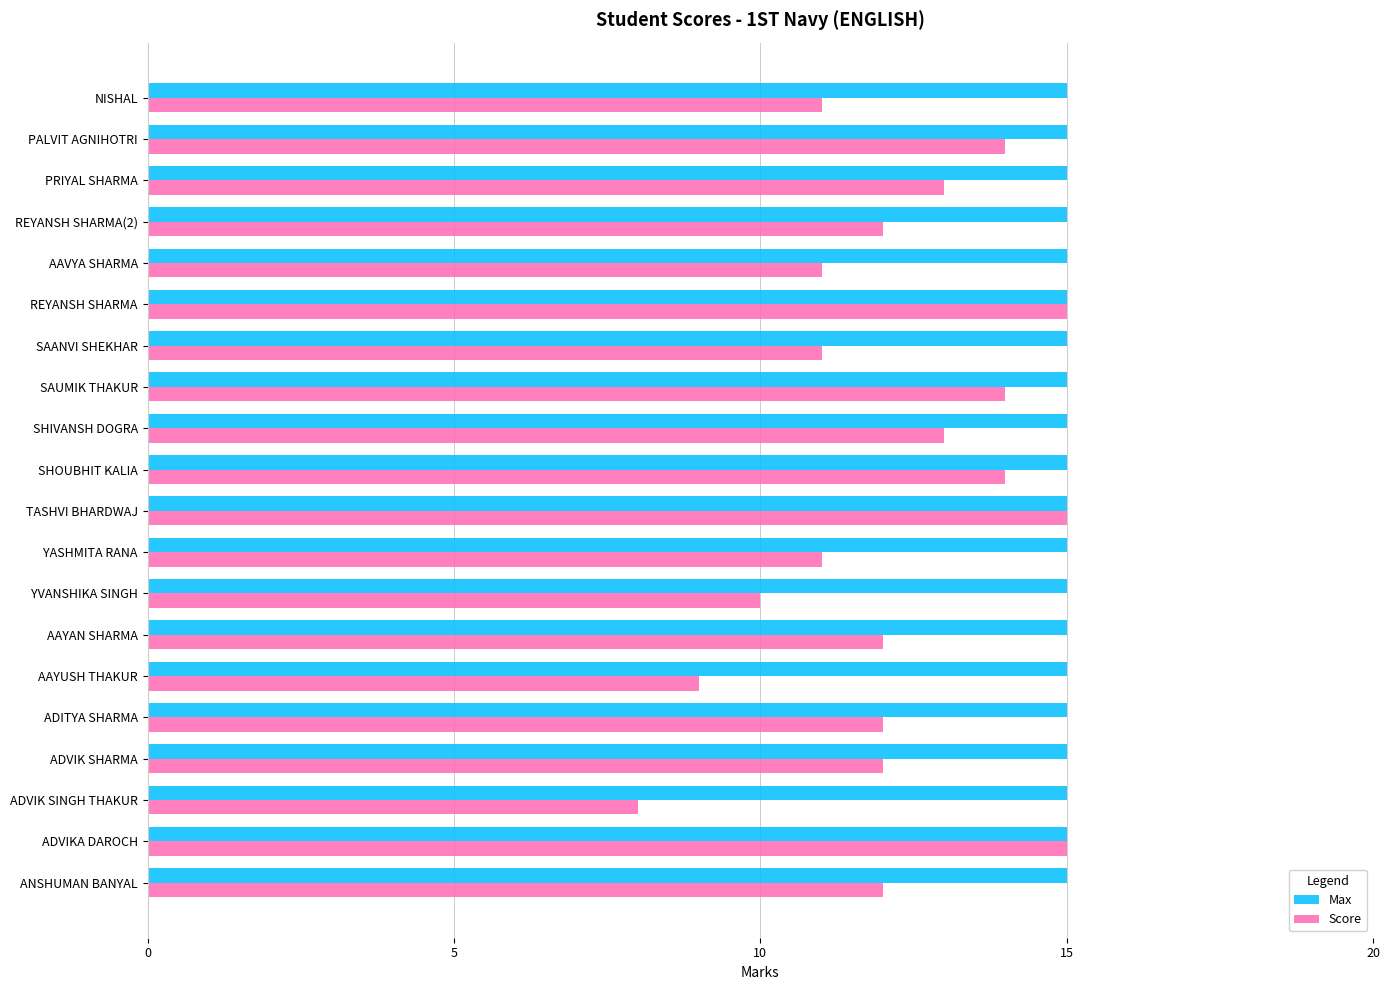

Which series has the widest spread of values?

Score